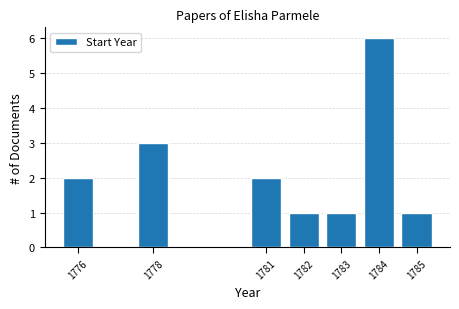

Reading left to right, list all the values displayed in this chart.

1776=2	1778=3	1781=2	1782=1	1783=1	1784=6	1785=1